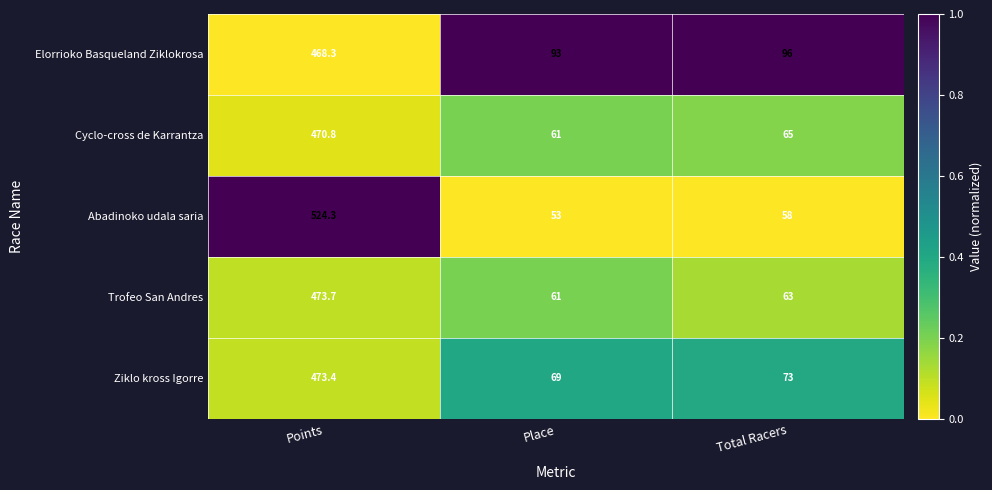

What is the difference between the highest and lowest values at Total Racers?

38.0